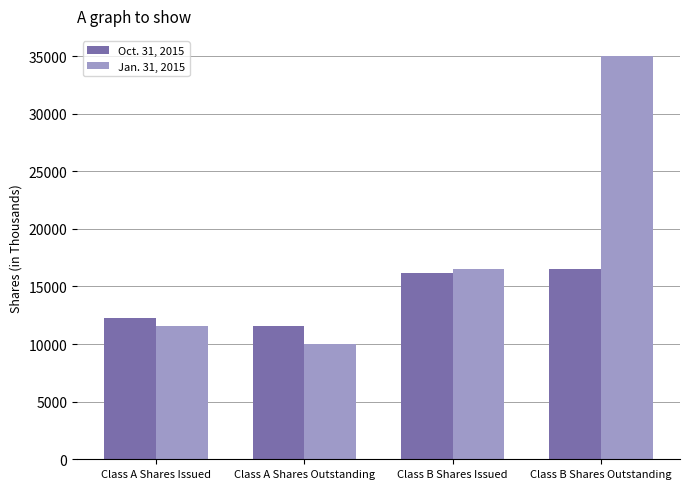

Are the bars grouped side by side (vs. stacked)?

Yes